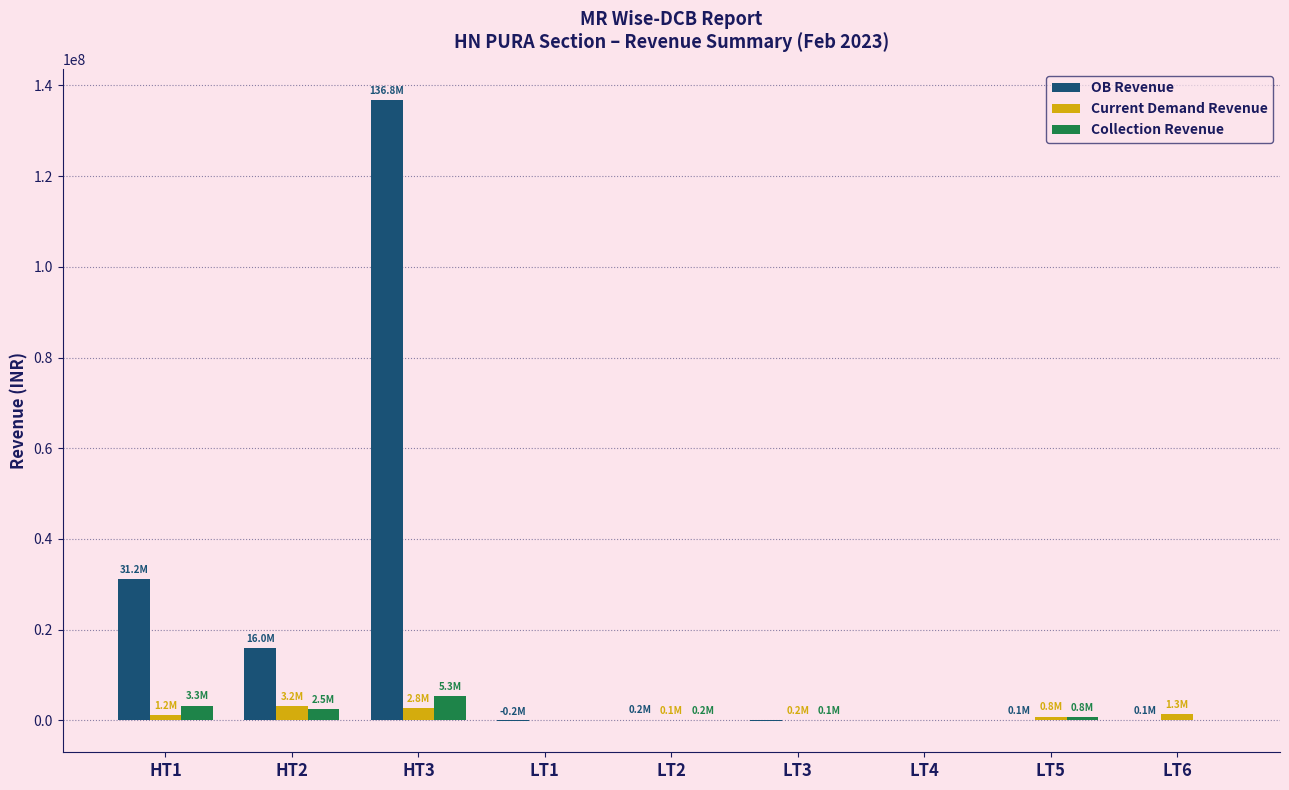

What is the sum of the Collection Revenue values at HT1 and LT1?

3278047.8